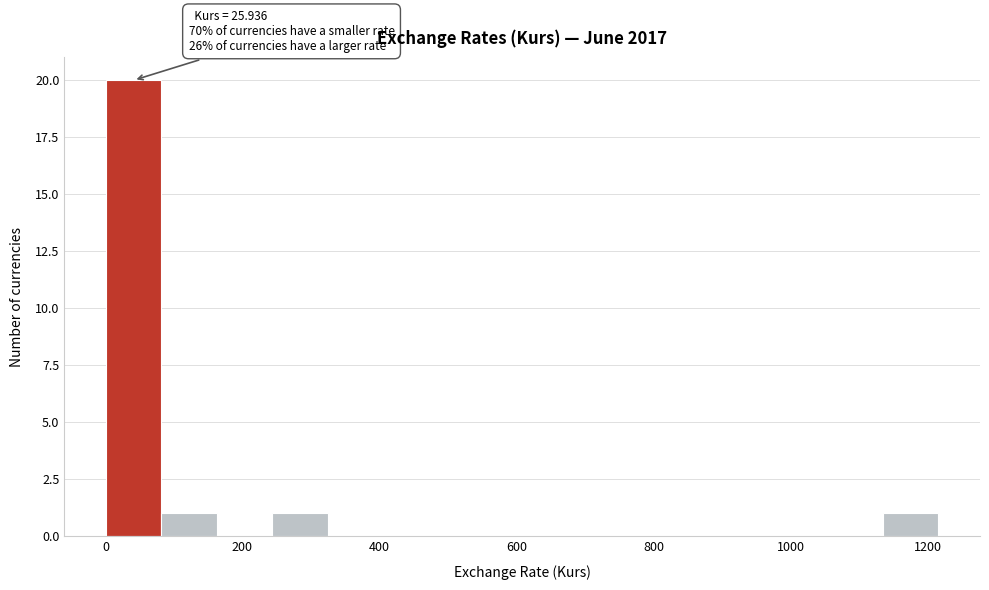

Over which range of the x-axis is the bar tallest?

0 to 80